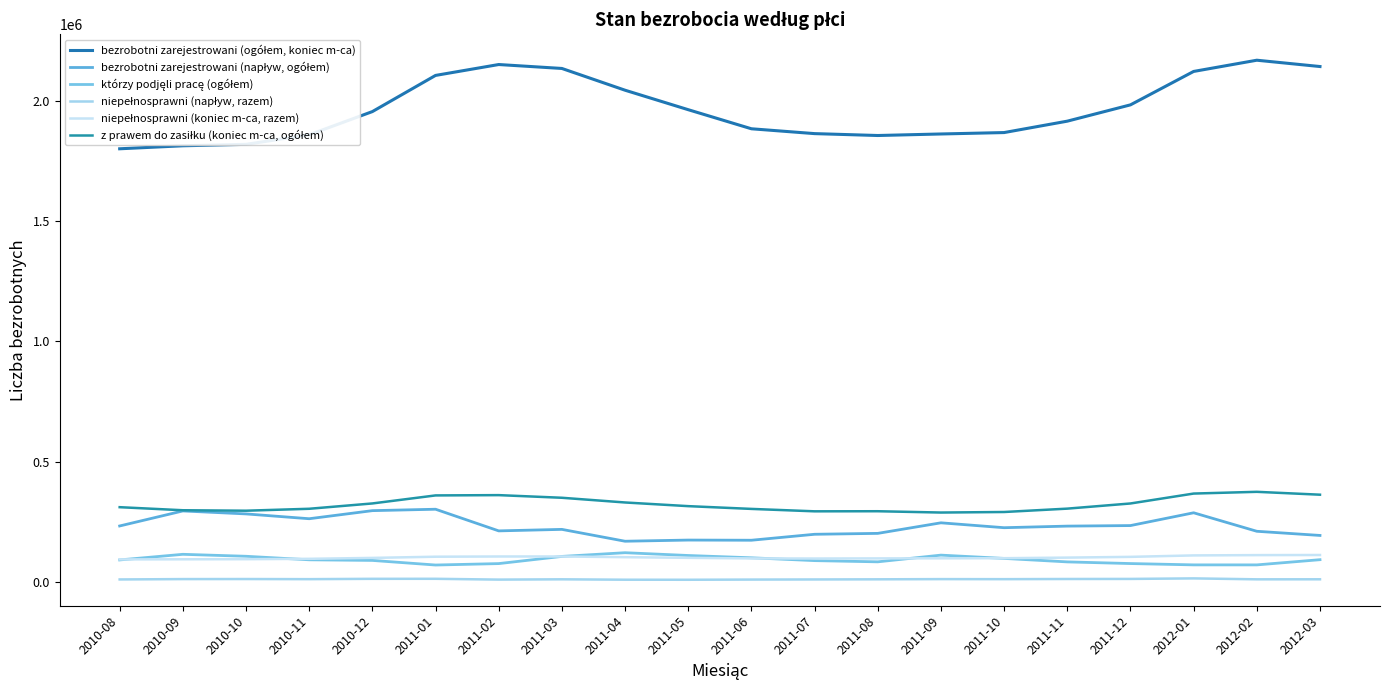

Where is niepełnosprawni (koniec m-ca, razem) nearest to the value 103253?

2011-04